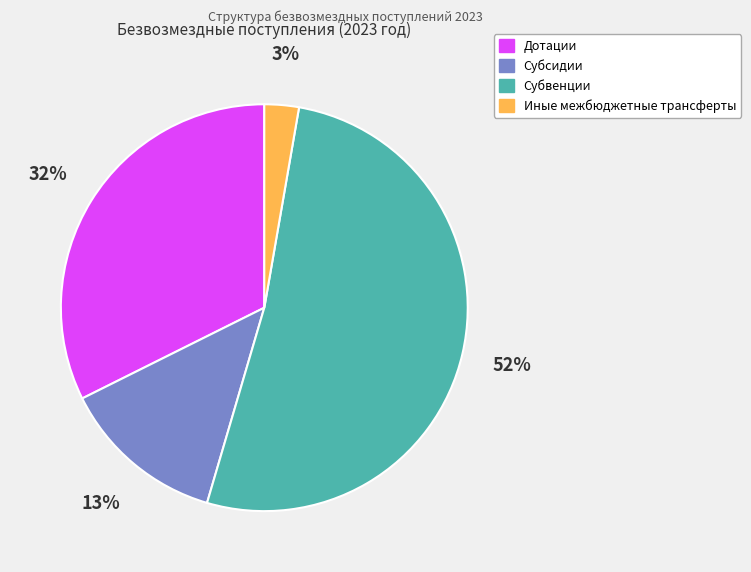

To the nearest percent, what portion does Субвенции represent?

52%